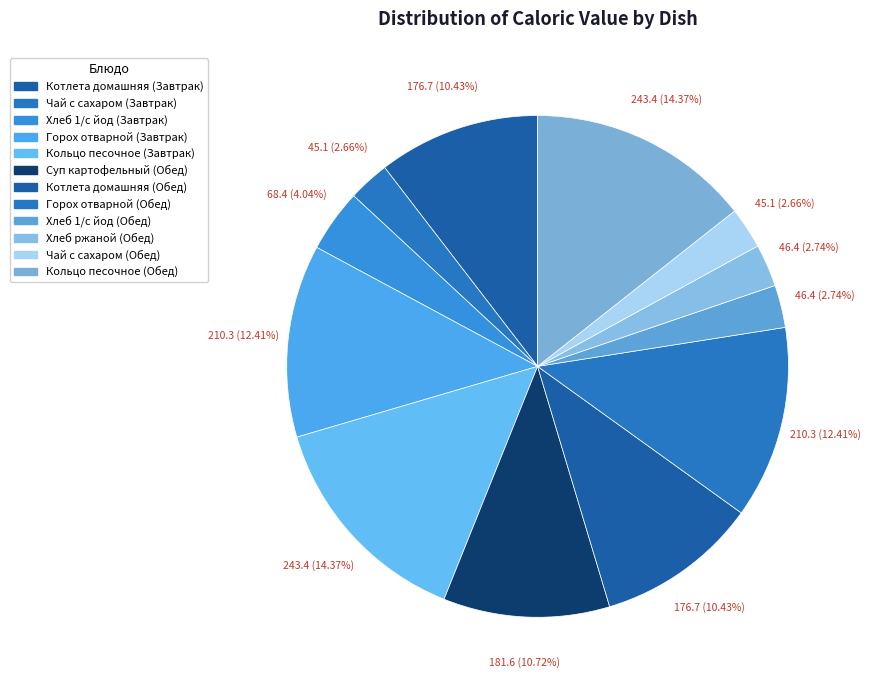

Count the number of slices in the pie.

12